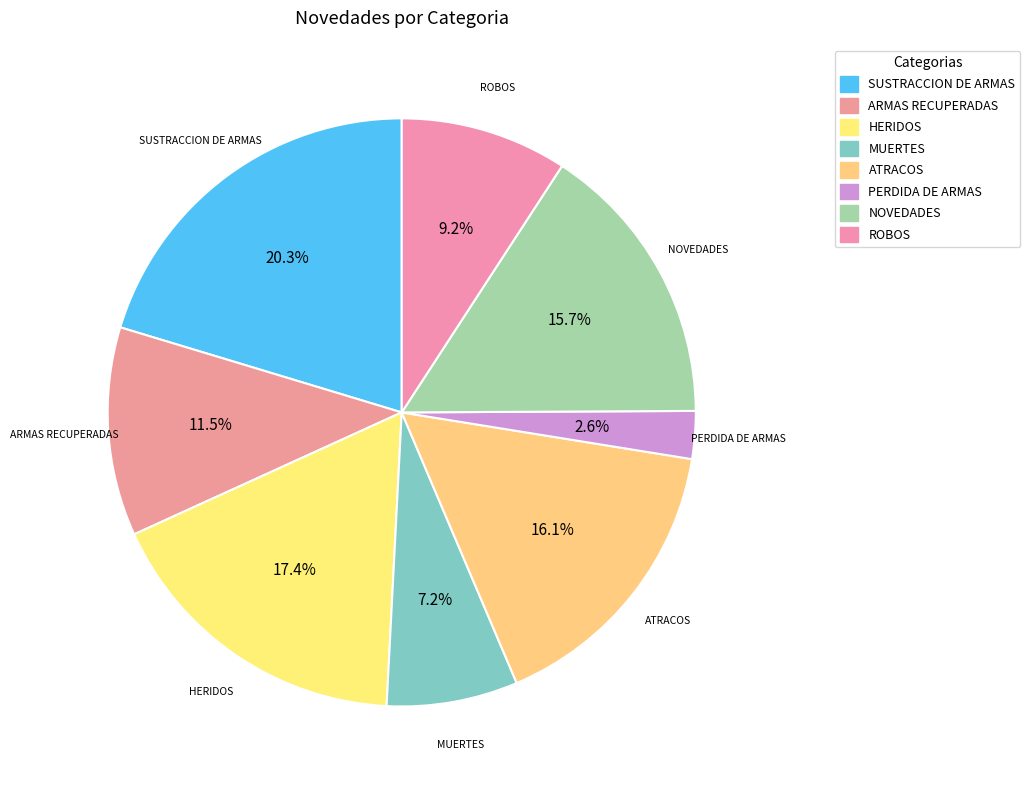

What percentage is the NOVEDADES slice, to the nearest percent?

16%